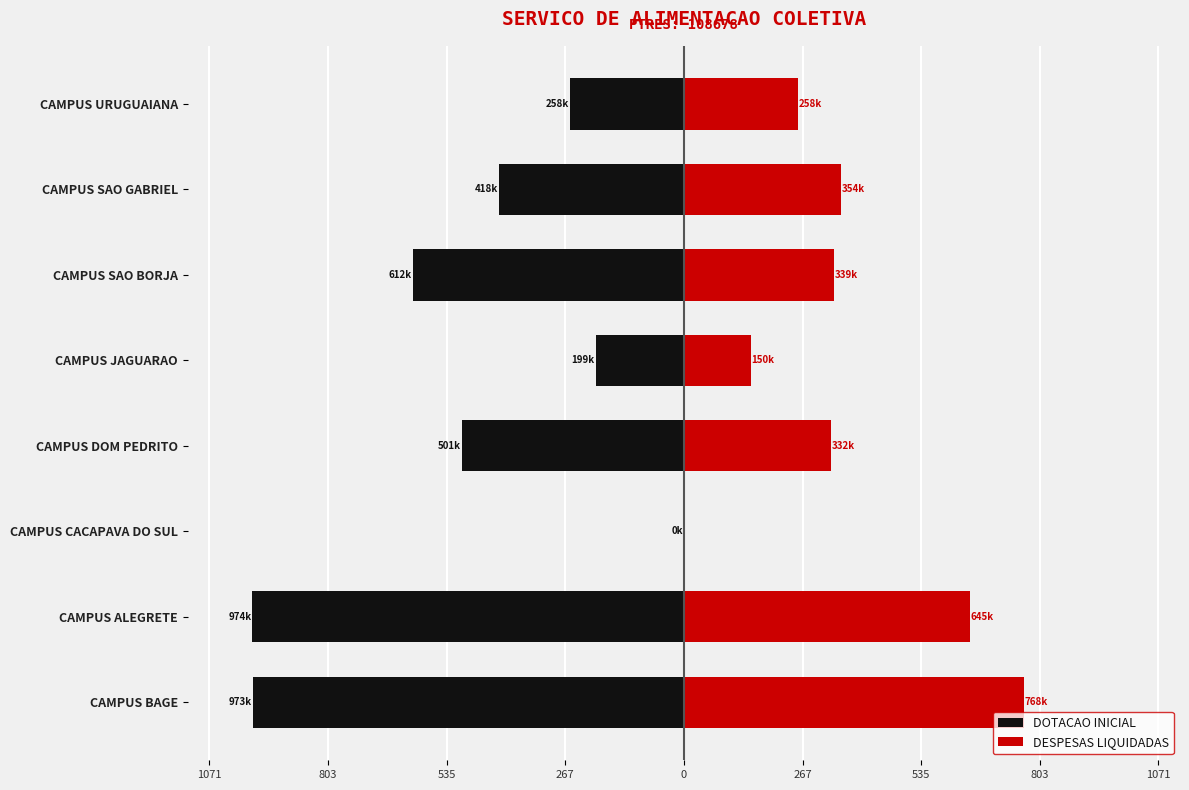

Are the bars grouped side by side (vs. stacked)?

Yes